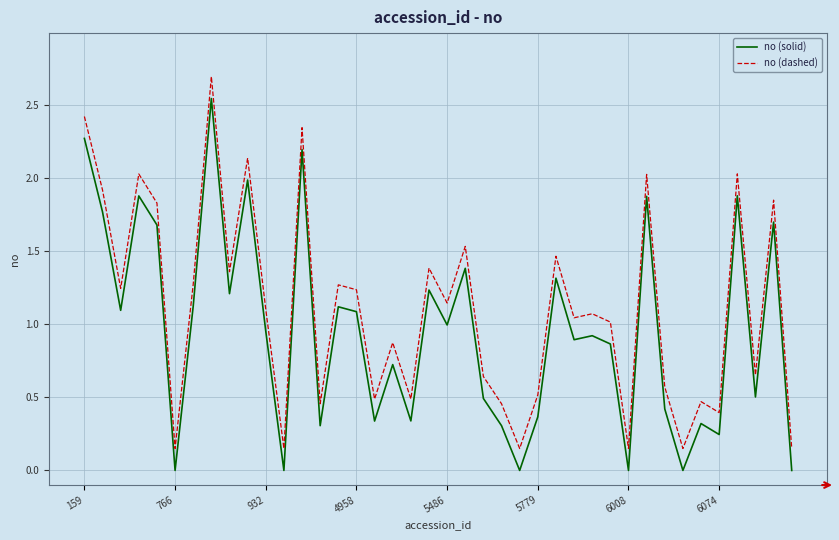

Rank the series by their maximum value, from lowest to highest.

no (solid), no (dashed)